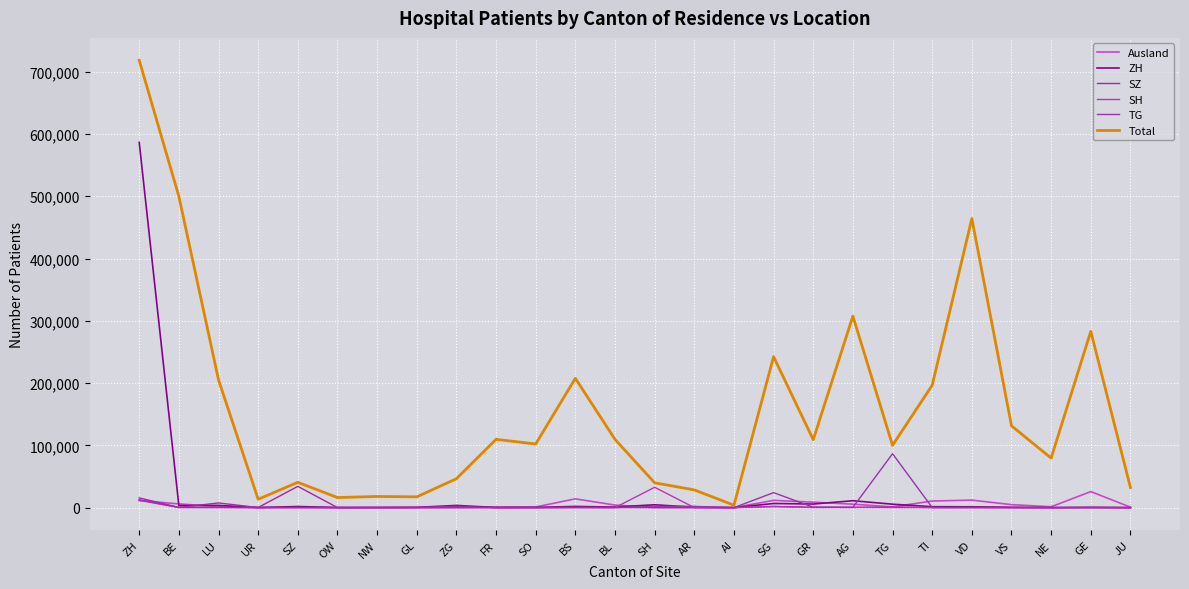

How many lines are shown in the chart?

6